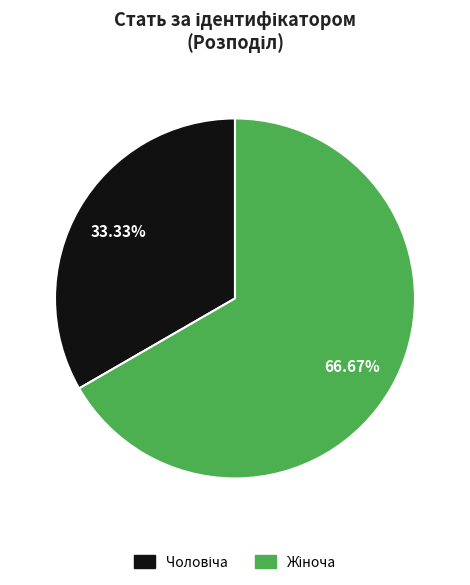

How many segments does this pie chart have?

2